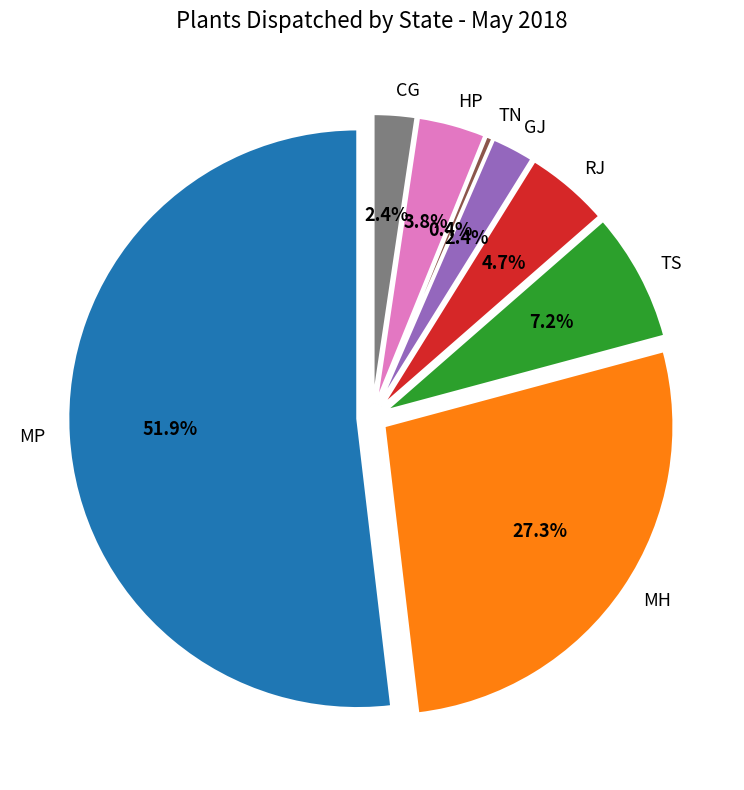

The GJ slice represents 1% of the pie. True or false?

False